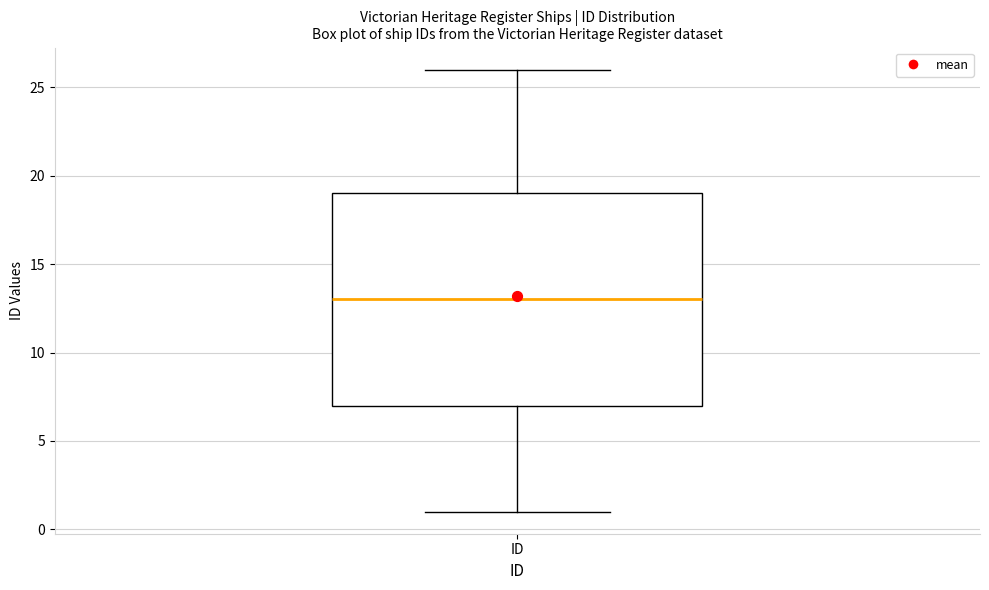

Read this box plot against the y-axis: the position of the median line, the range covered by the box, and the ends of both whiskers. The values are not printed on the chart, so give them approximately, as read against the axis.

median 13, box 7 to 19, whiskers 1 to 26